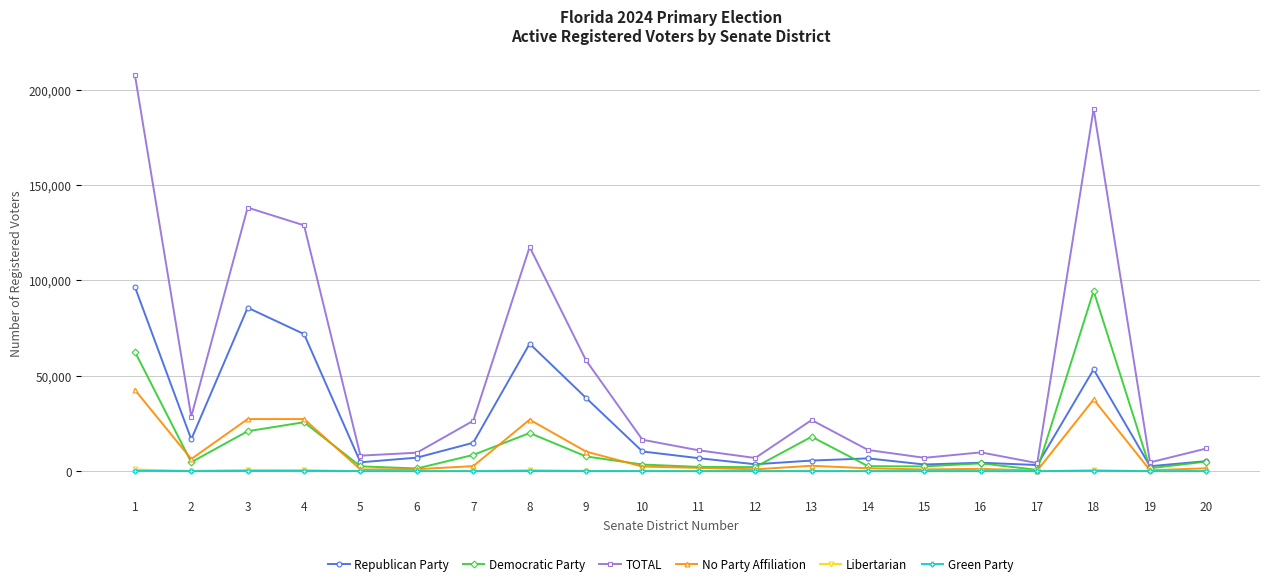

What is the average value of the Democratic Party series?

14539